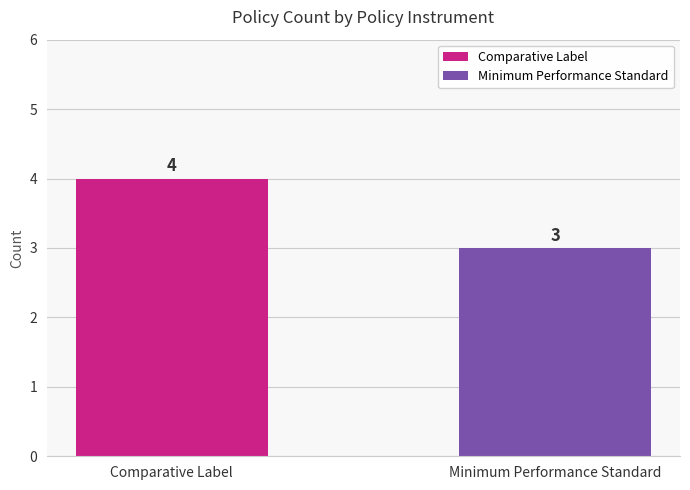

What is the difference between the values at Comparative Label and Minimum Performance Standard?

1